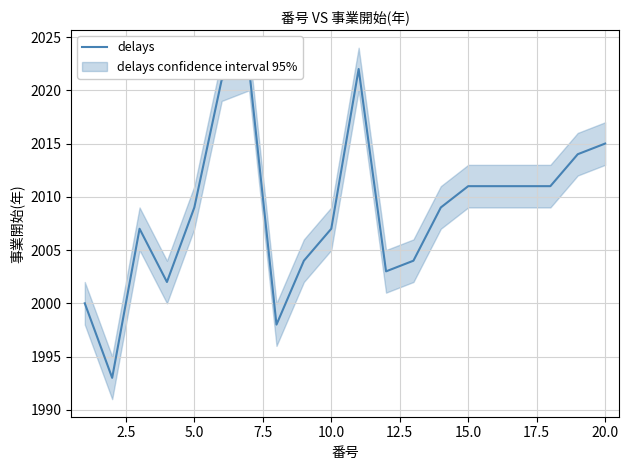

What is the value of the 3rd point from the left?

2007